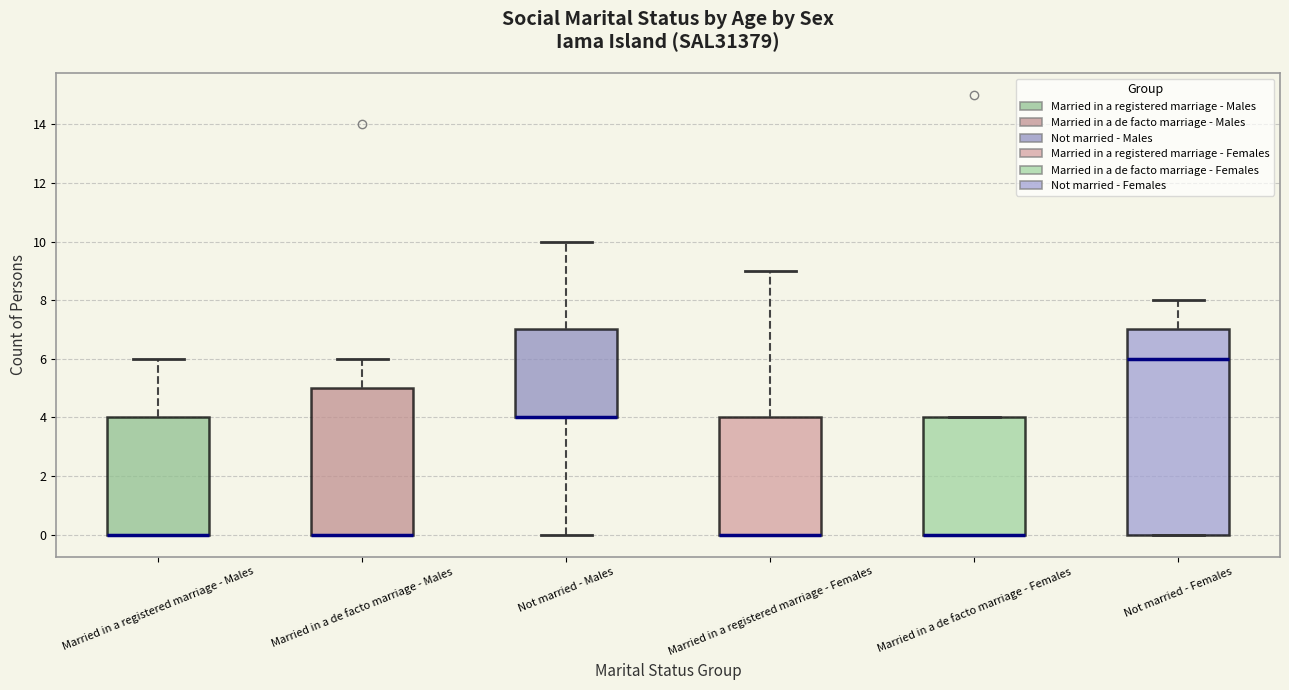

Comparing the boxes themselves (not the whiskers), which one is the tallest?

Not married - Females